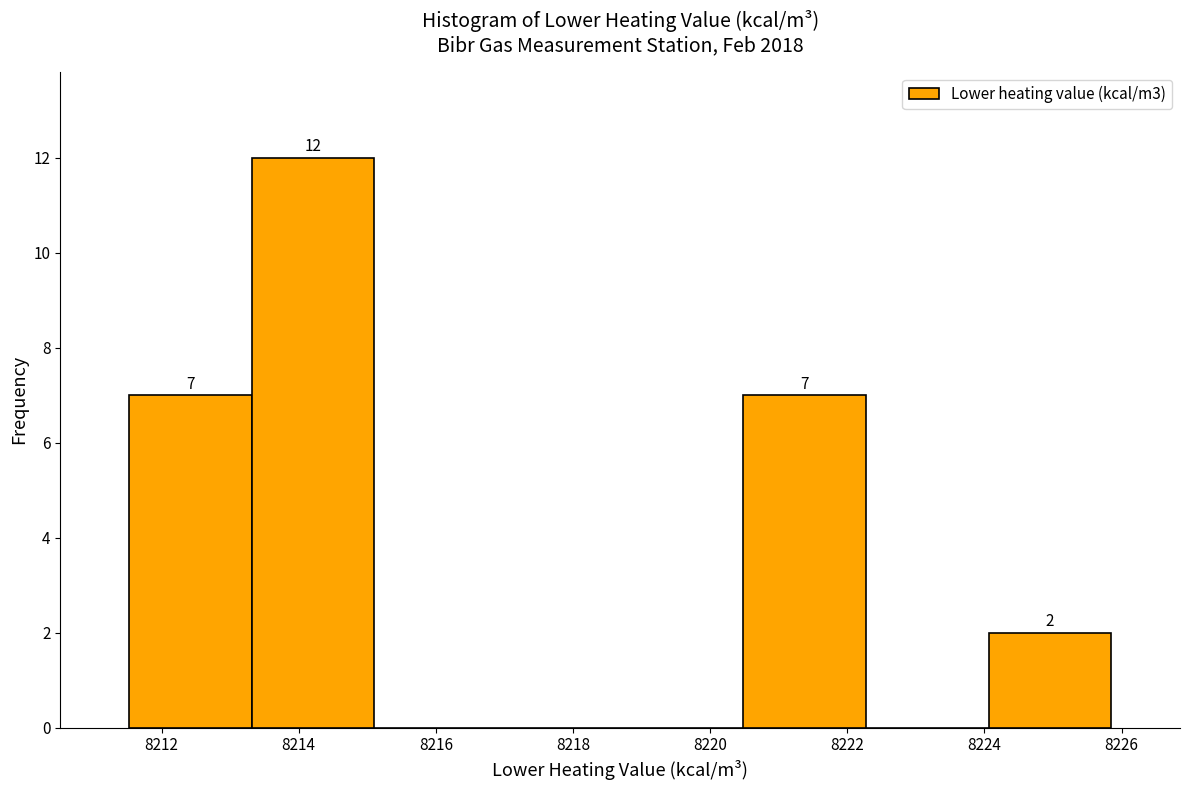

Which range on the x-axis has the tallest bar?

8213.4 to 8215.2